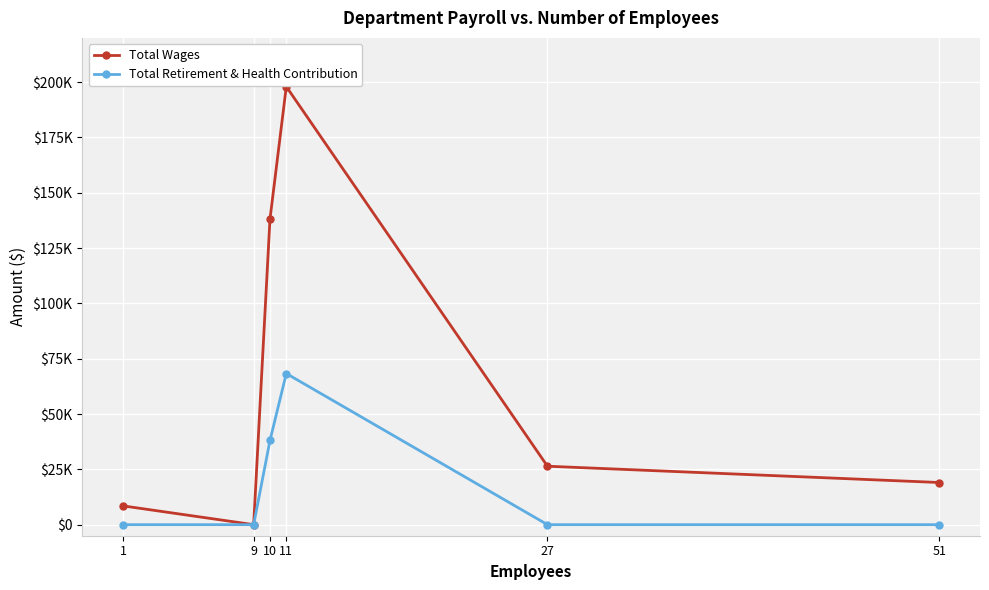

Reading right to left, what are all the values shown in this chart?

Total Wages: 51=19050	27=26410	11=197986	10=138105	9=0	1=8483
Total Retirement & Health Contribution: 51=0	27=0	11=68307	10=38066	9=0	1=0